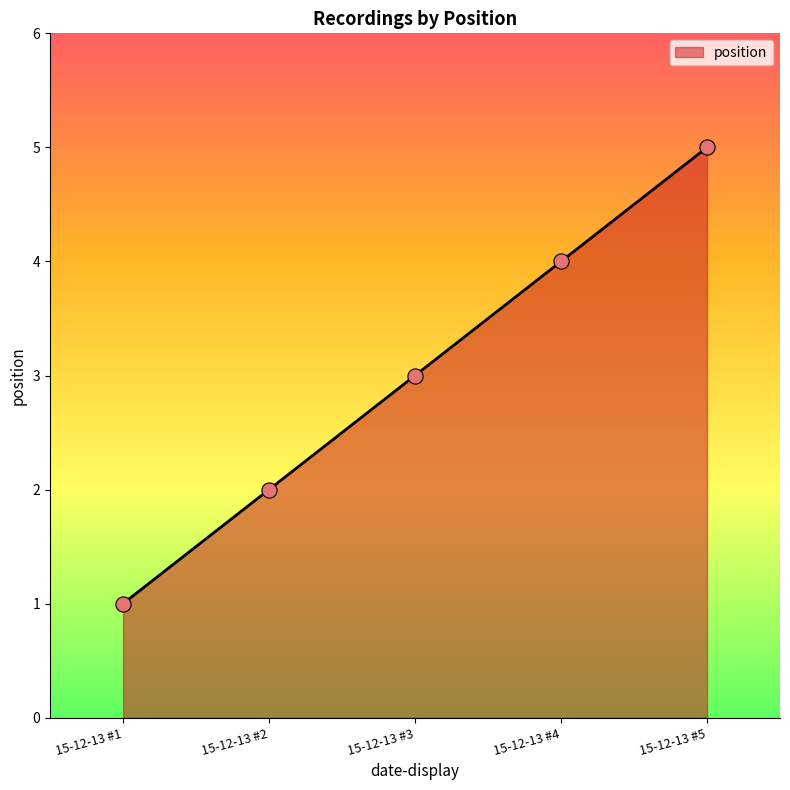

Between 15-12-13 #3 and 15-12-13 #2, which is larger?

15-12-13 #3